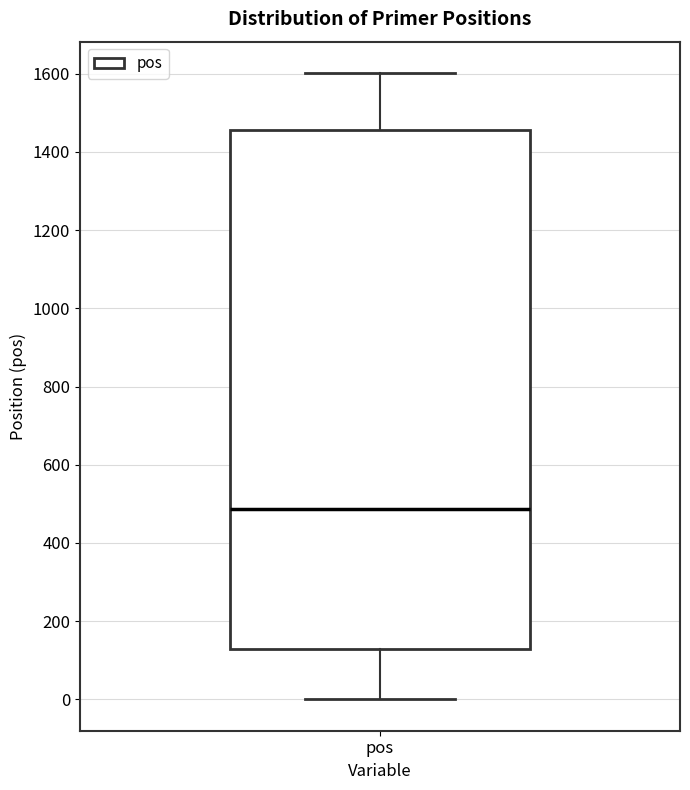

Where is the upper edge of the box for pos on the y-axis? The values are not printed on the chart, so give them approximately, as read against the axis.

1460